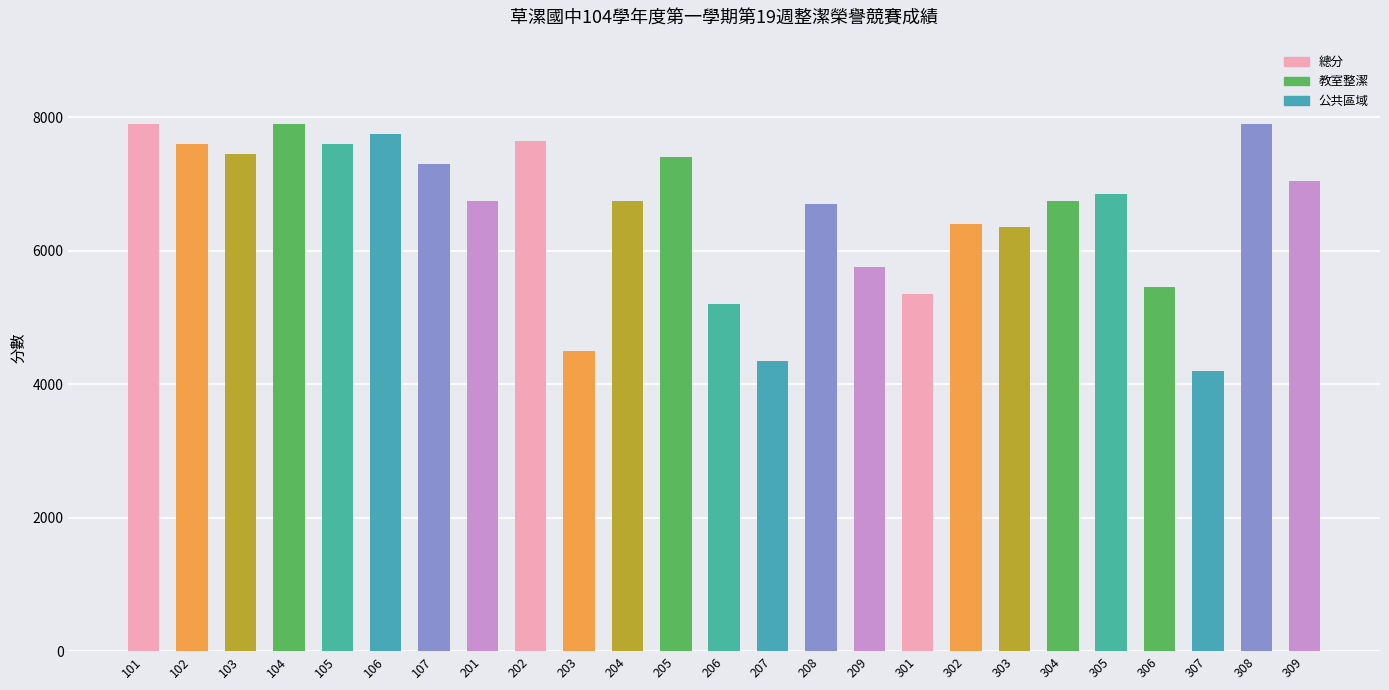

Which has a higher value, 306 or 202?

202